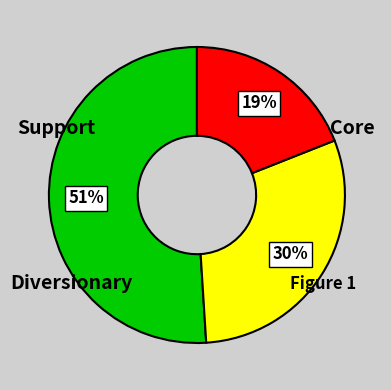

Count the number of slices in the pie.

3